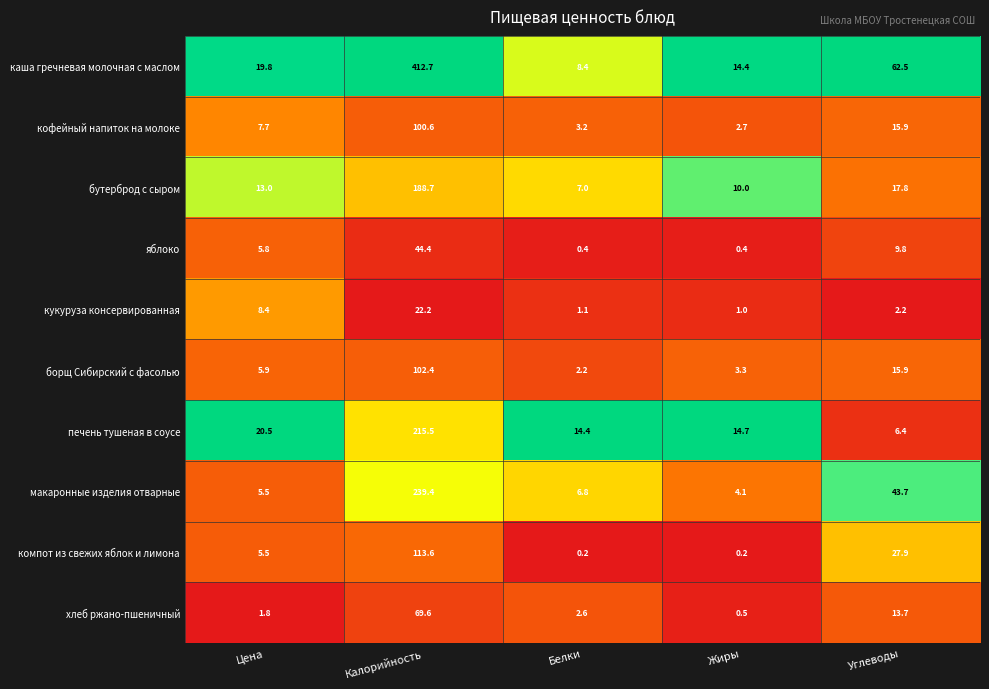

Is it true that бутерброд с сыром equals 4.9 at Углеводы?

False